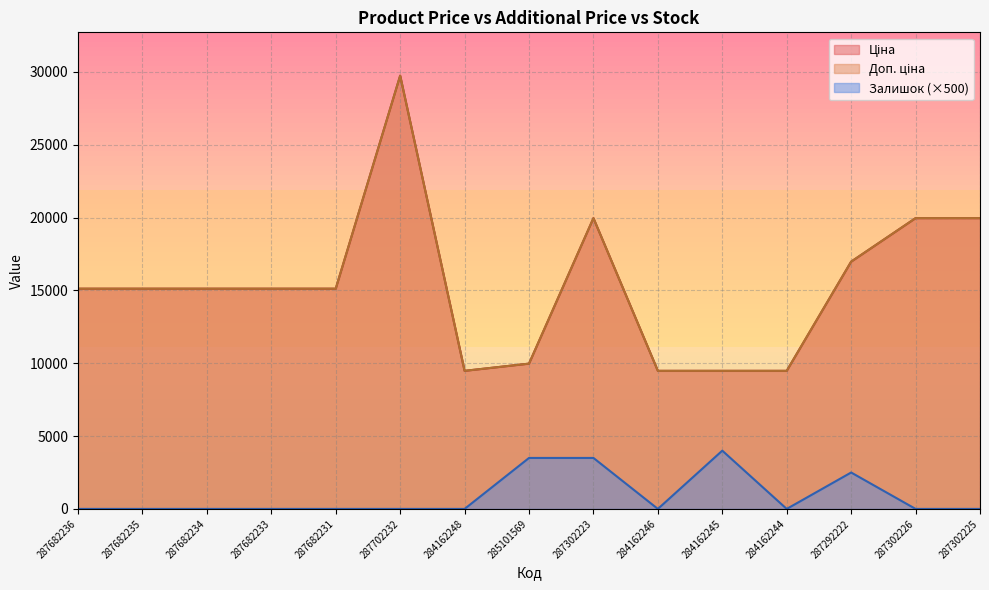

The Ціна series shows 19964.2 at 287302225. True or false?

True